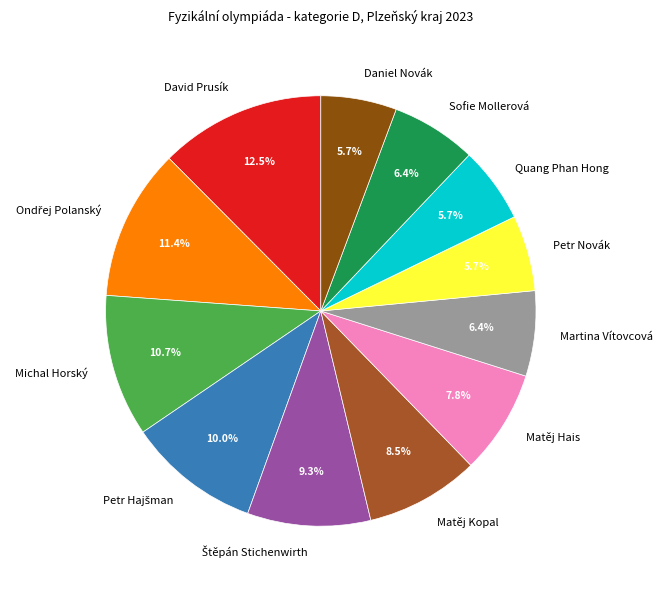

To the nearest percent, what portion does Matěj Hais represent?

8%